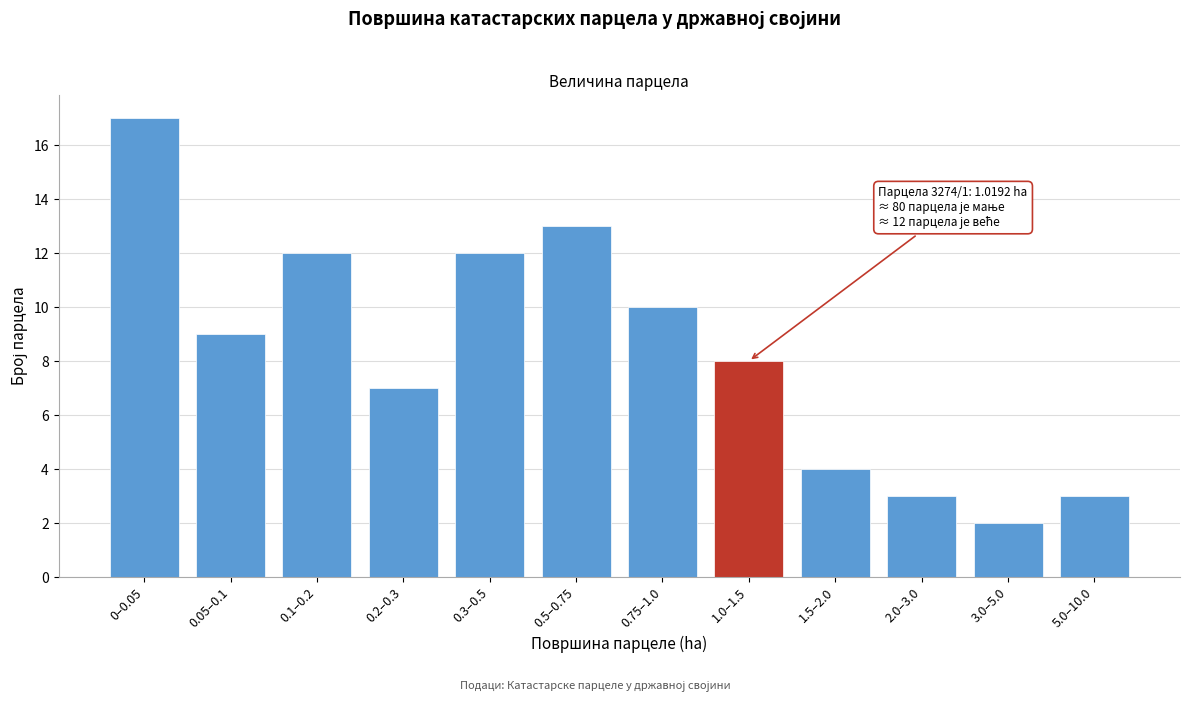

Reading left to right, extract all data points from this chart.

0–0.05=17	0.05–0.1=9	0.1–0.2=12	0.2–0.3=7	0.3–0.5=12	0.5–0.75=13	0.75–1.0=10	1.0–1.5=8	1.5–2.0=4	2.0–3.0=3	3.0–5.0=2	5.0–10.0=3